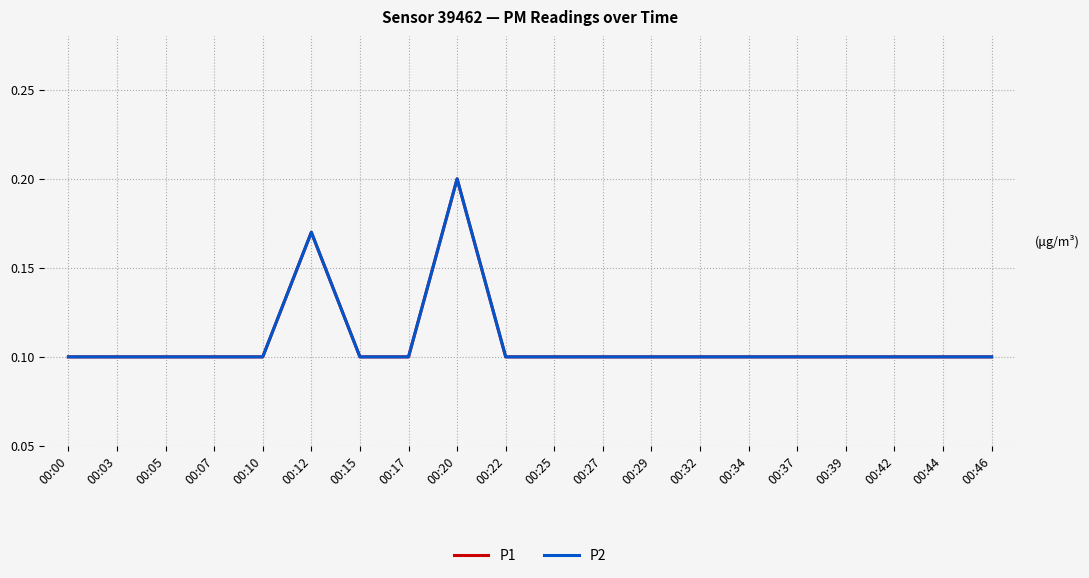

Does the chart have visible grid lines?

Yes